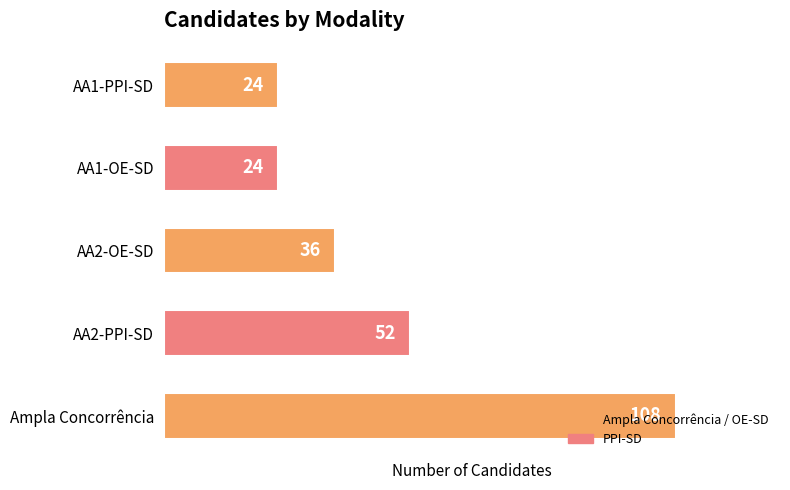

How many values are below 36?

2